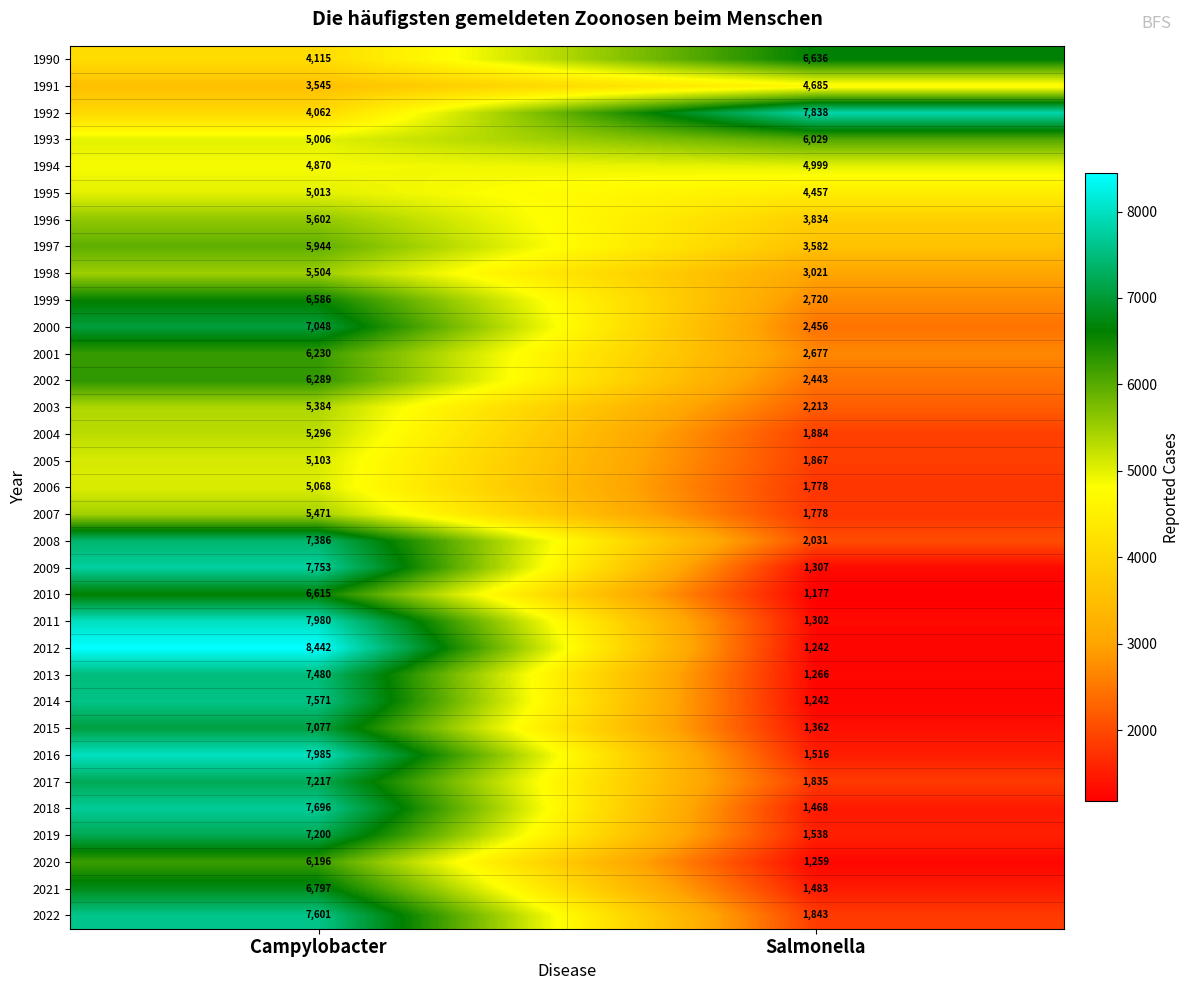

At how many categories does at least one series exceed 5604?

2